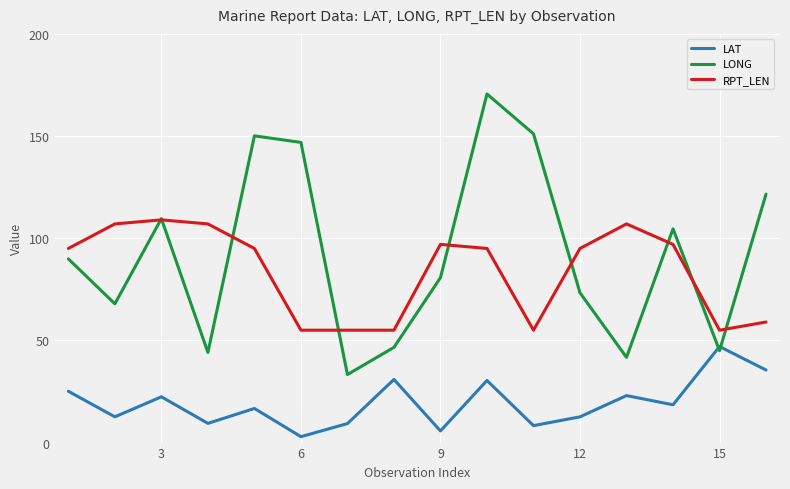

Which series has the largest total across all categories?

LONG